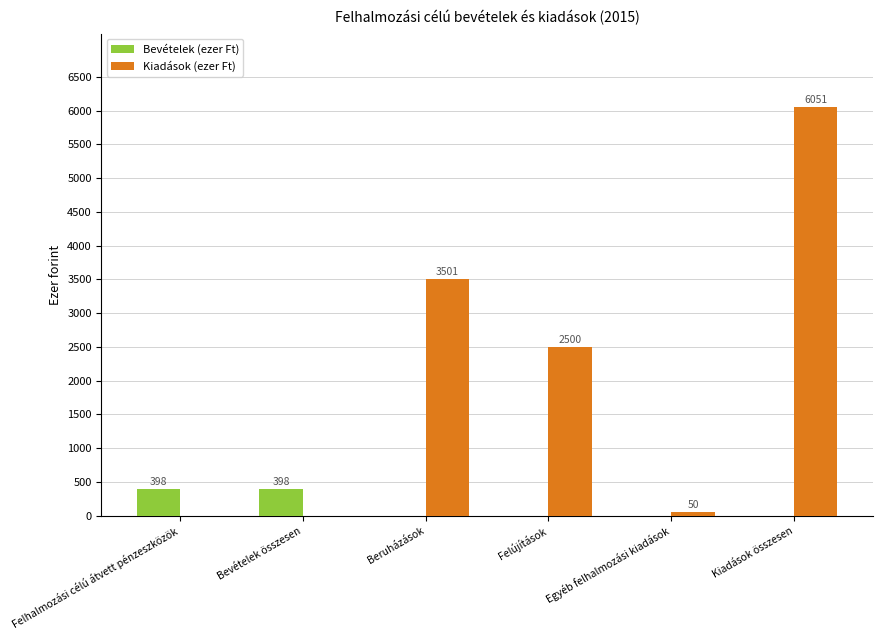

Reading right to left, what are all the values shown in this chart?

Bevételek (ezer Ft): 0	0	0	0	398	398
Kiadások (ezer Ft): 6051	50	2500	3501	0	0